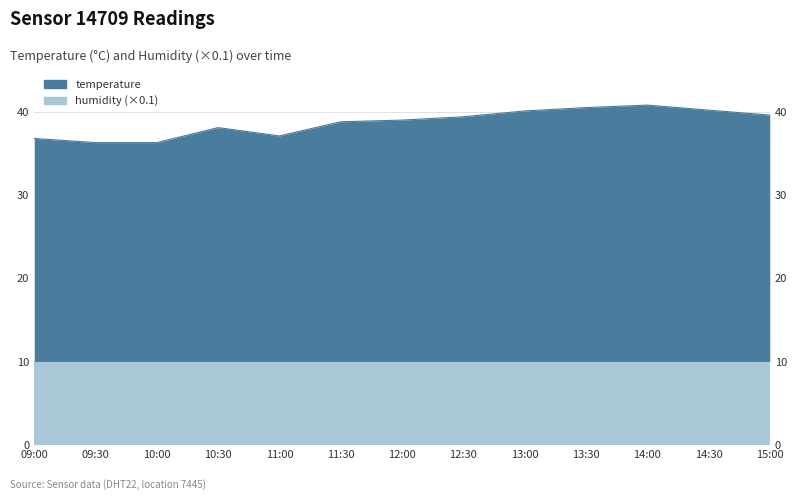

What is the greatest value displayed?

40.8